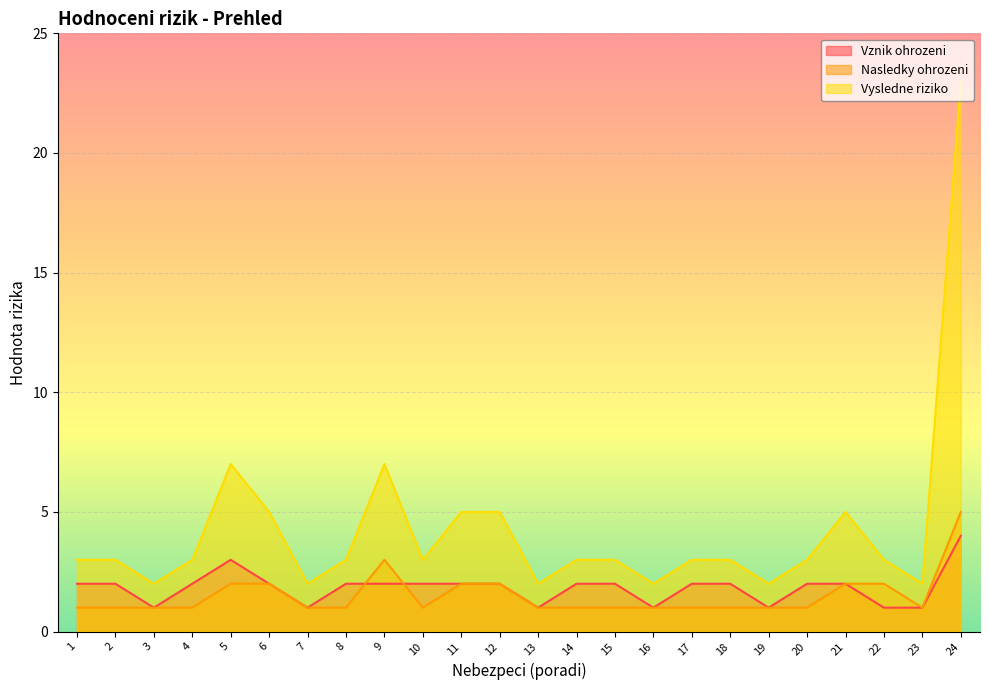

True or false: Vznik ohrozeni has more than 1 points higher than both neighbors.

False